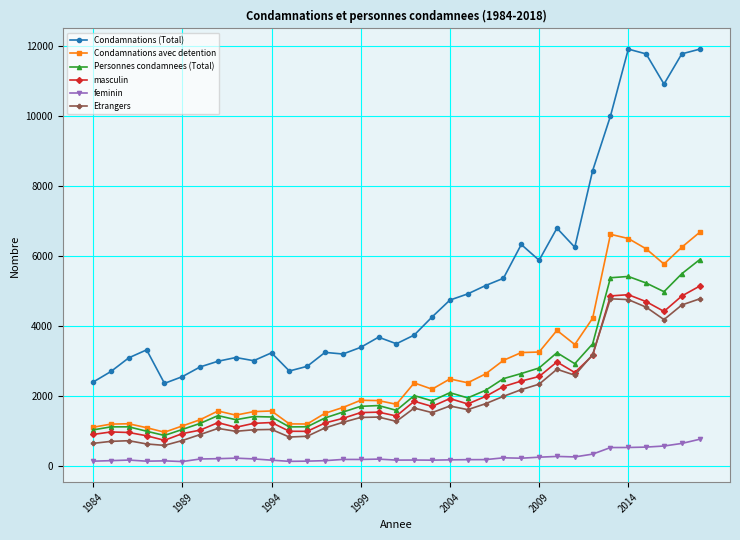

True or false: Condamnations (Total) and Personnes condamnees (Total) intersect in this chart.

False